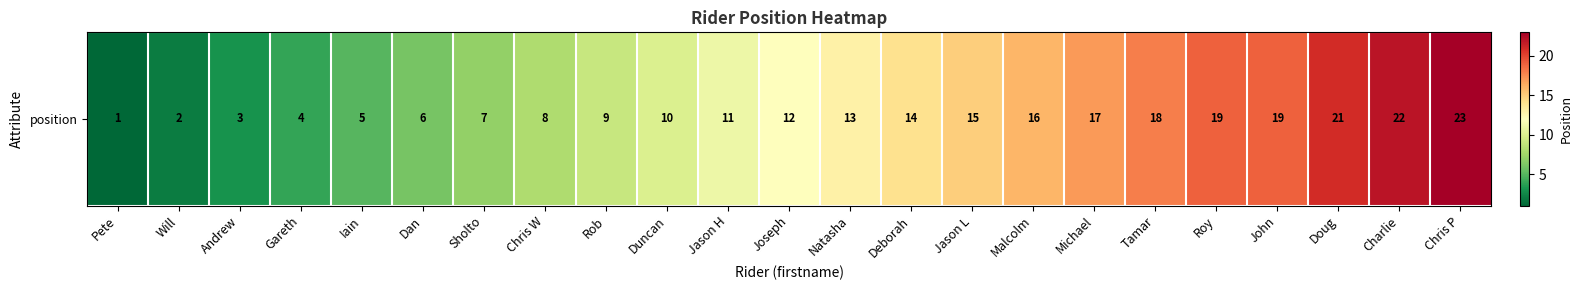

How many categories are shown in the chart?

23